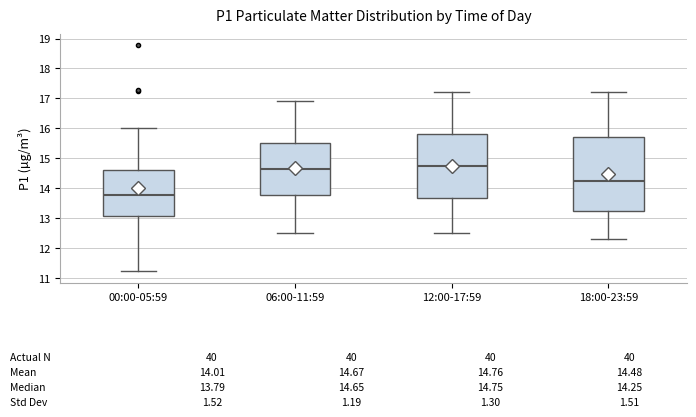

Which box's median line is the lowest?

00:00-05:59